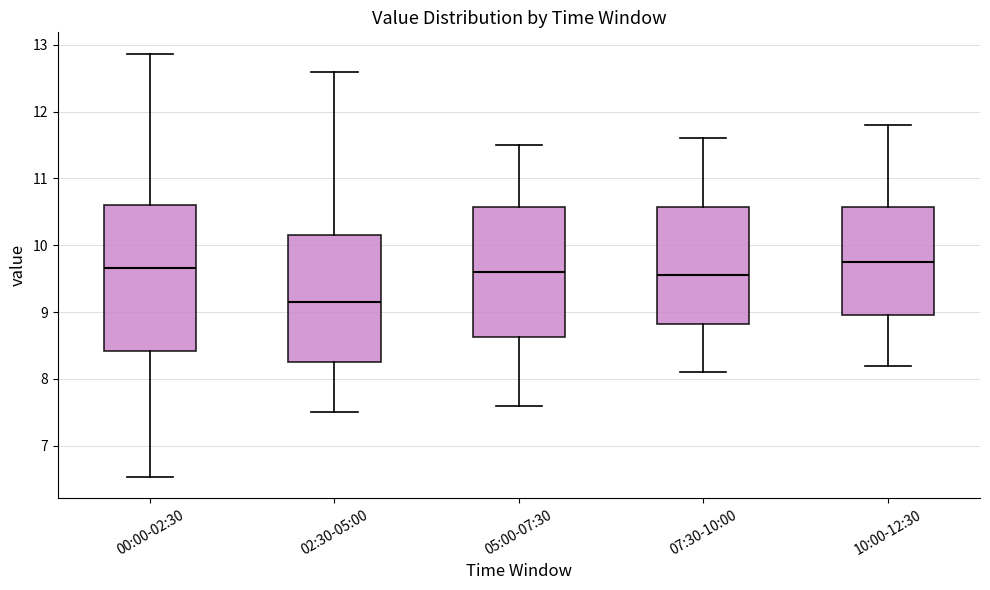

Reading left to right, transcribe this box plot: for each box, give where its median line is, the range the box spans, and where its two whiskers end, as read against the y-axis. The values are not printed on the chart, so give them approximately, as read against the axis.

00:00-02:30: median 9.7, box 8.4 to 10.6, whiskers 6.5 to 12.9
02:30-05:00: median 9.2, box 8.3 to 10.2, whiskers 7.5 to 12.6
05:00-07:30: median 9.6, box 8.6 to 10.6, whiskers 7.6 to 11.5
07:30-10:00: median 9.6, box 8.8 to 10.6, whiskers 8.1 to 11.6
10:00-12:30: median 9.8, box 9.0 to 10.6, whiskers 8.2 to 11.8